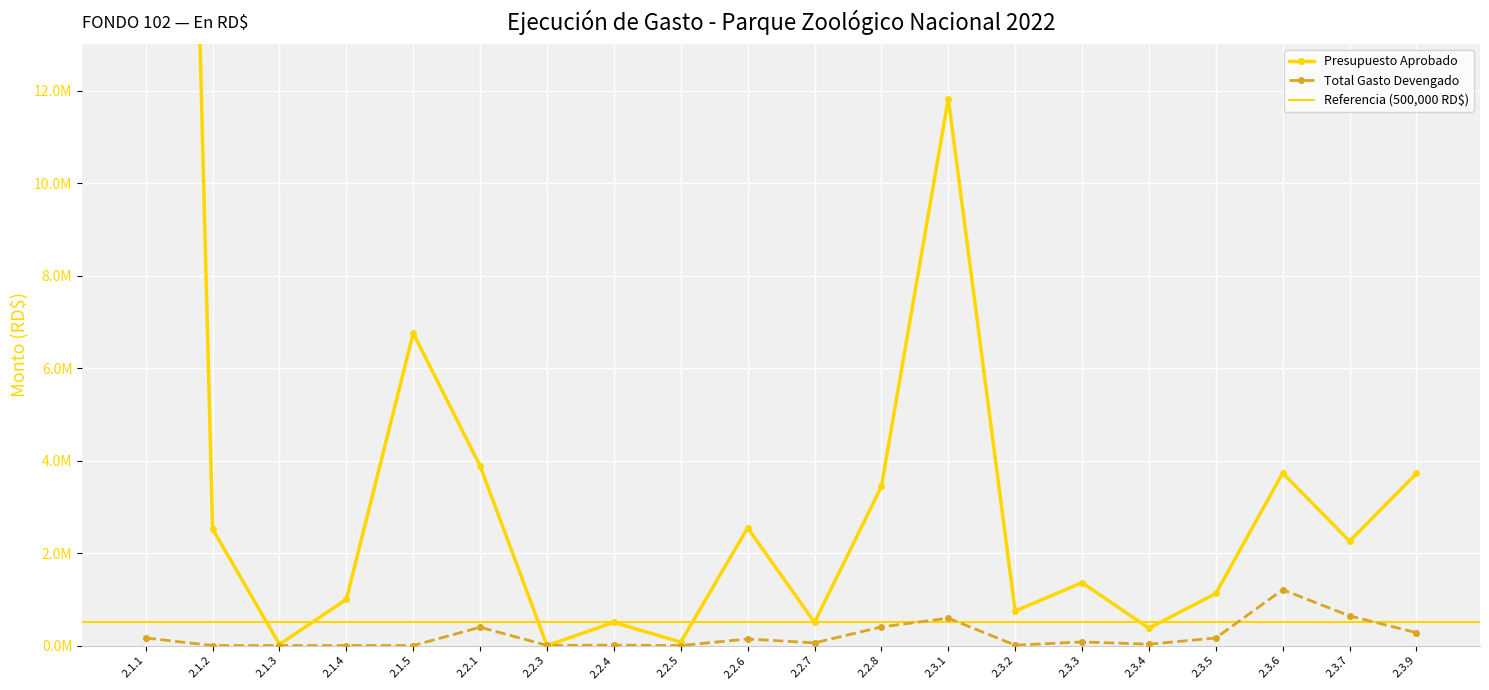

Which has a higher value, 2.1.3 or 2.1.4?

2.1.4